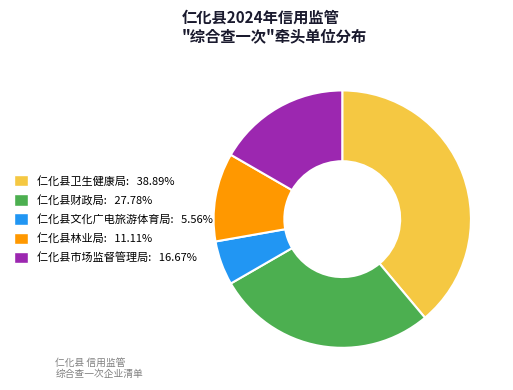

How many slices are in this pie chart?

5